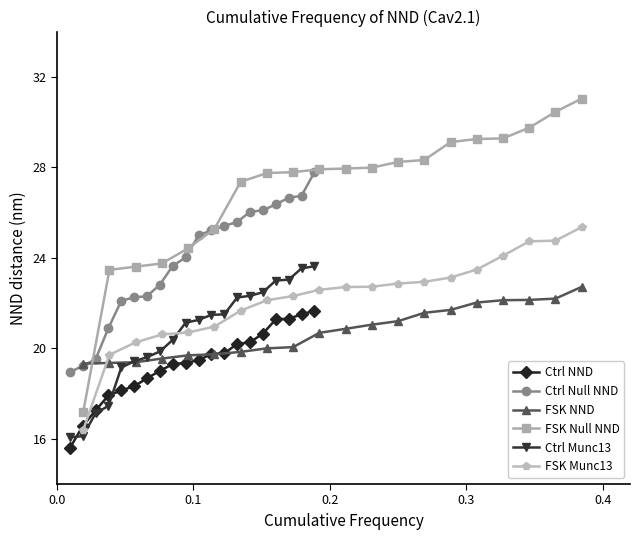

What is the maximum value shown in the chart?

31.0